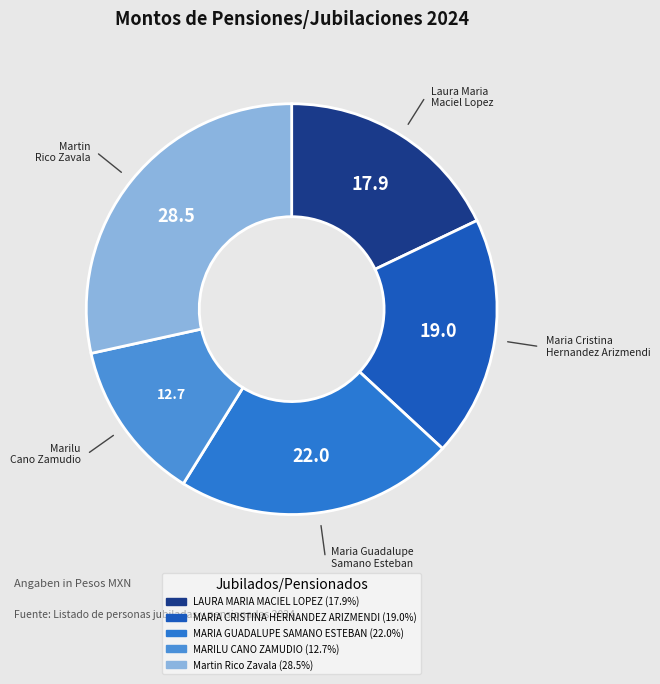

How many segments does this pie chart have?

5